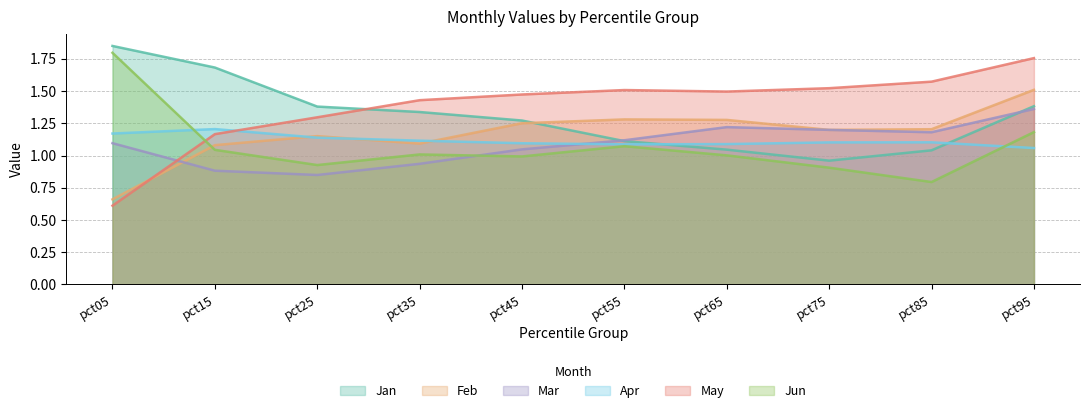

After their last crossing, which series has the higher values: Apr or Mar?

Mar